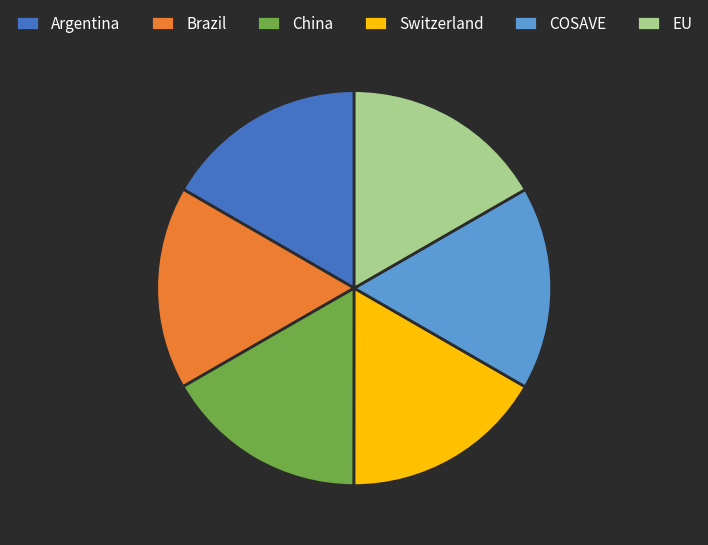

True or false: EU accounts for 17% of the total.

True